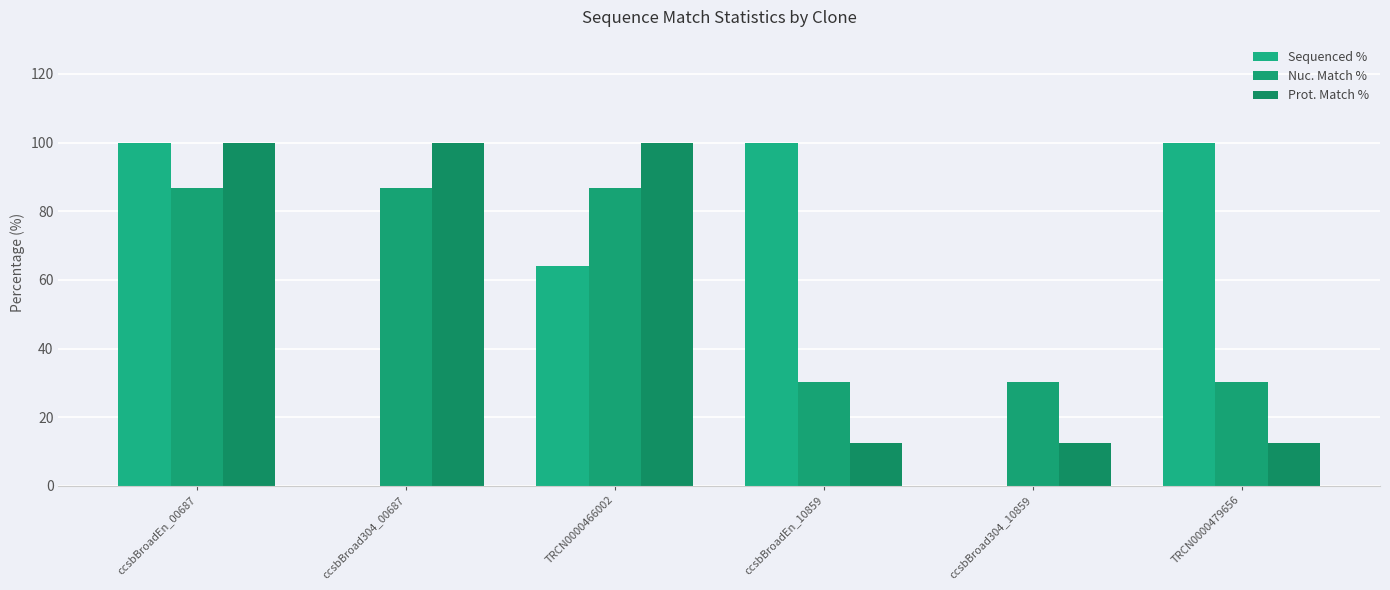

Where is Nuc. Match % nearest to the value 58?

ccsbBroadEn_10859